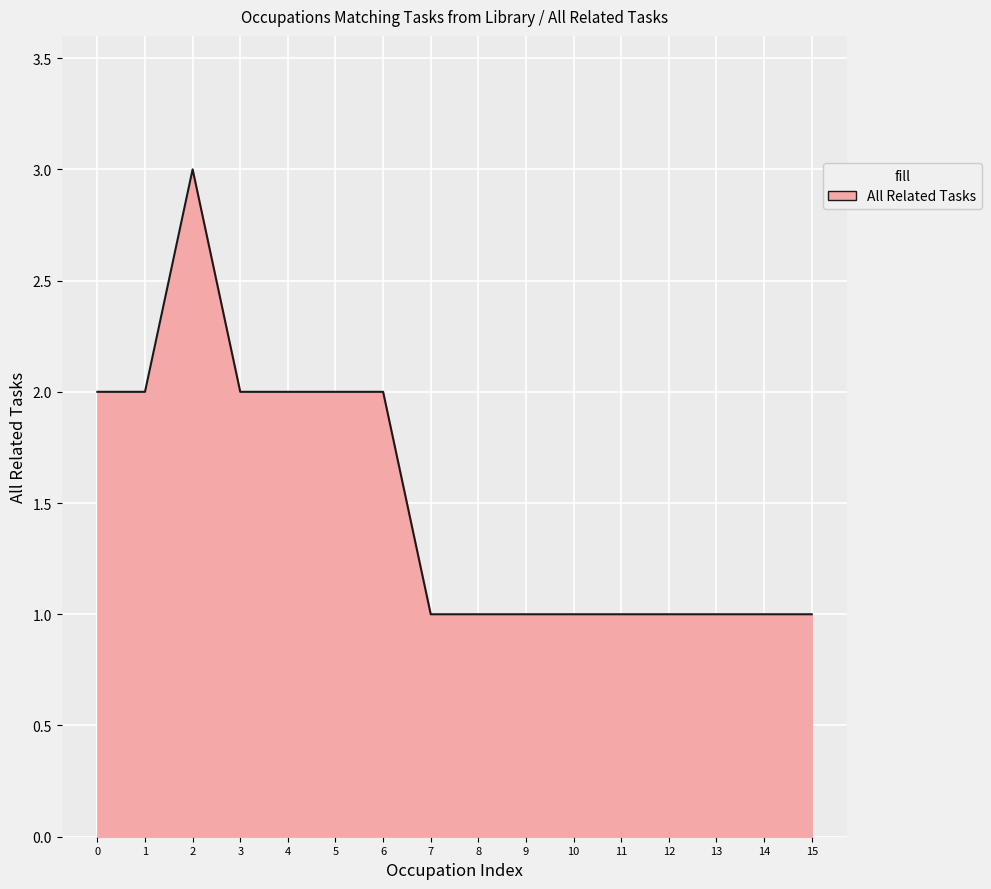

True or false: the data shows 1 at 4.

False